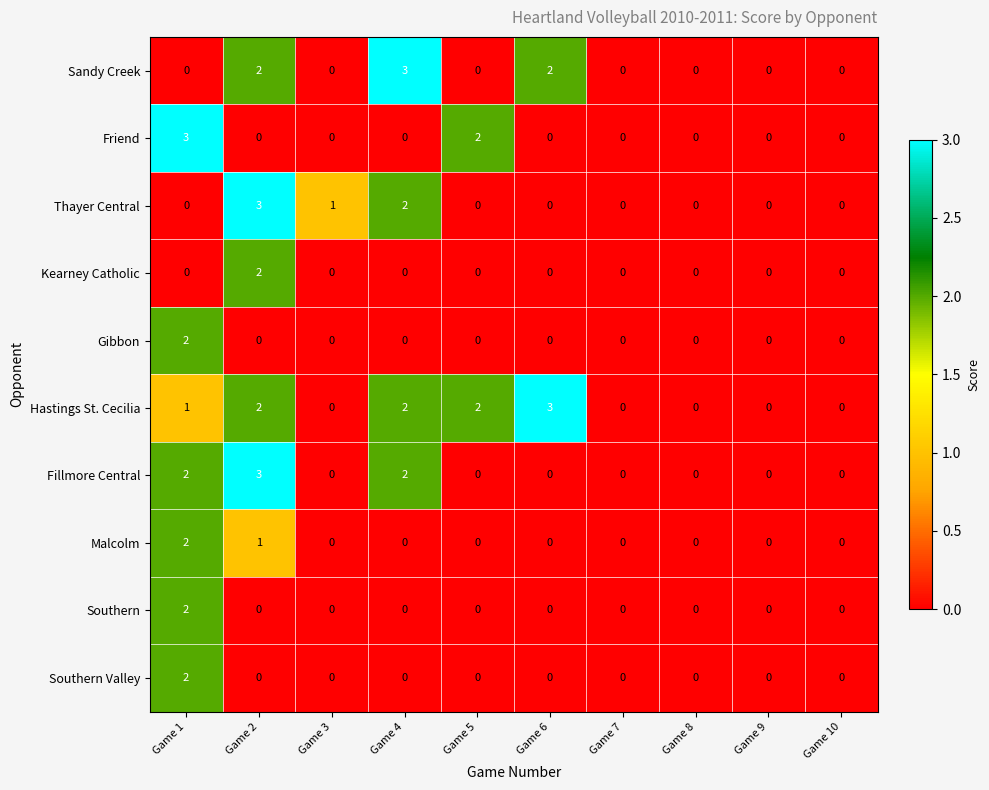

The Hastings St. Cecilia series shows -2 at Game 7. True or false?

False